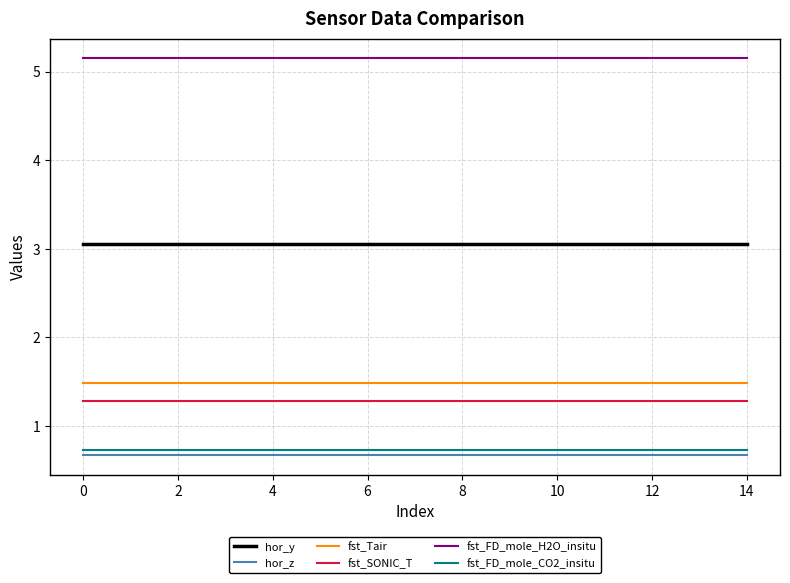

Does the chart have visible grid lines?

Yes